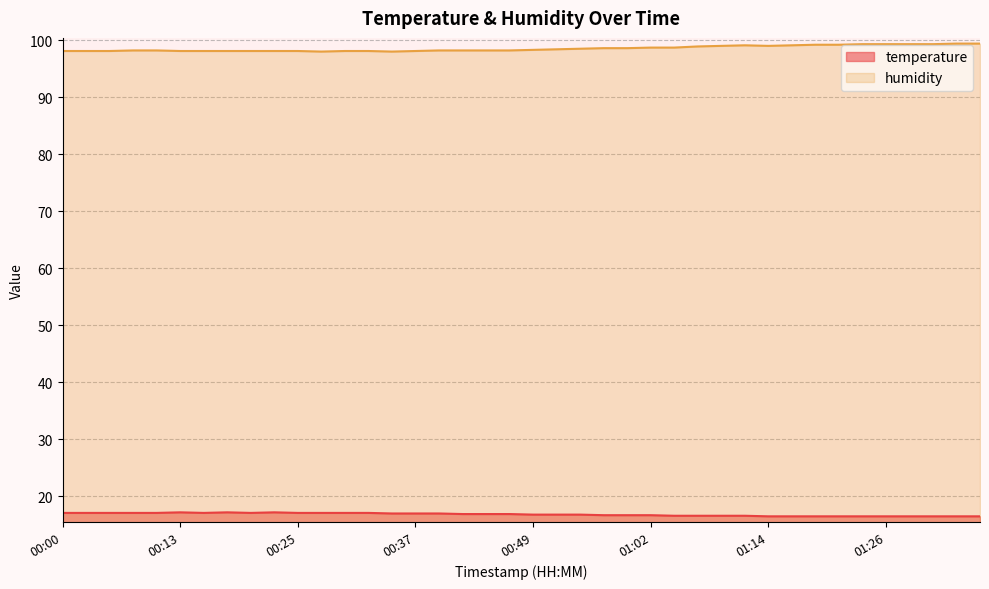

True or false: humidity and temperature intersect in this chart.

False